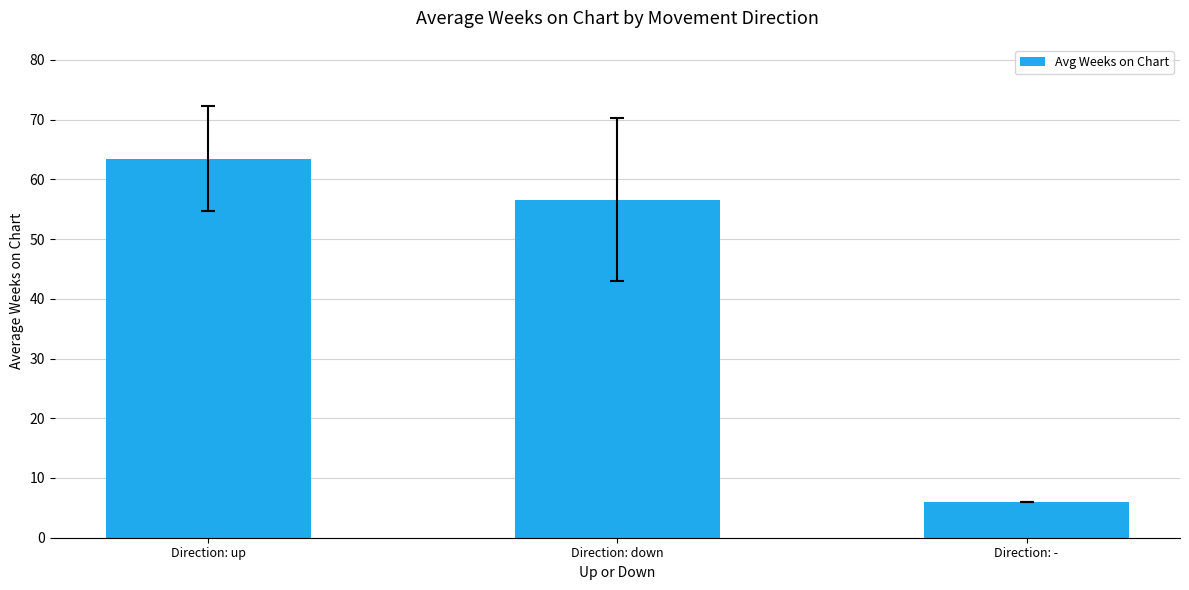

How many categories are shown in the chart?

3